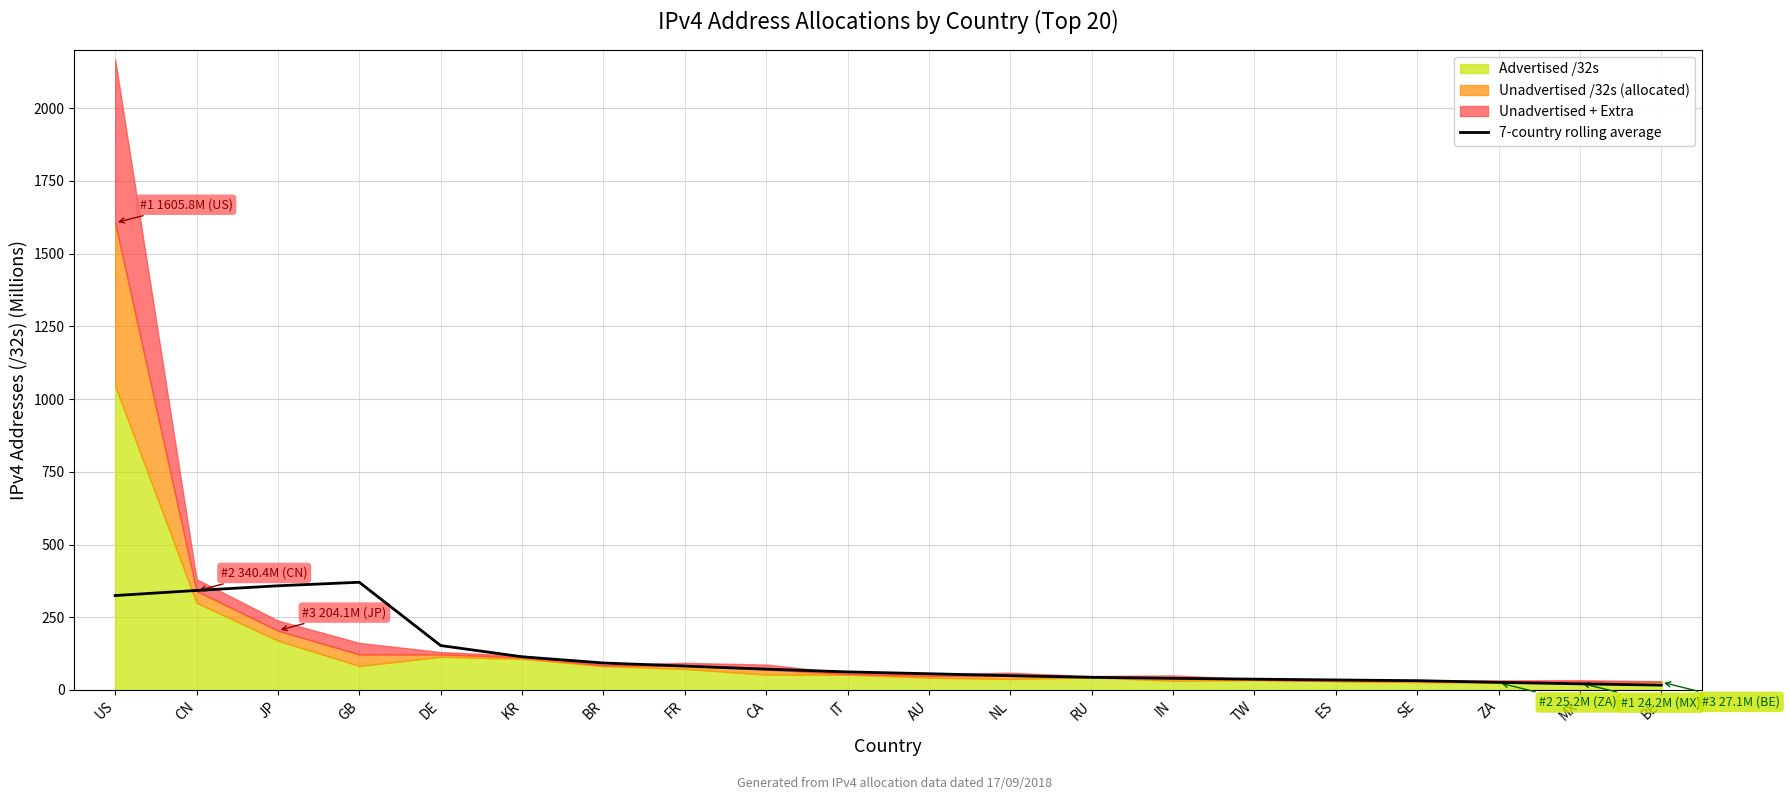

Reading left to right, transcribe all the data shown in this chart.

324.6	342.1	358.2	370.3	152.7	114.1	92.8	82.3	71.7	62.2	55.9	49.2	43.6	40.1	37.3	34.5	32.1	26.2	21.2	16.7